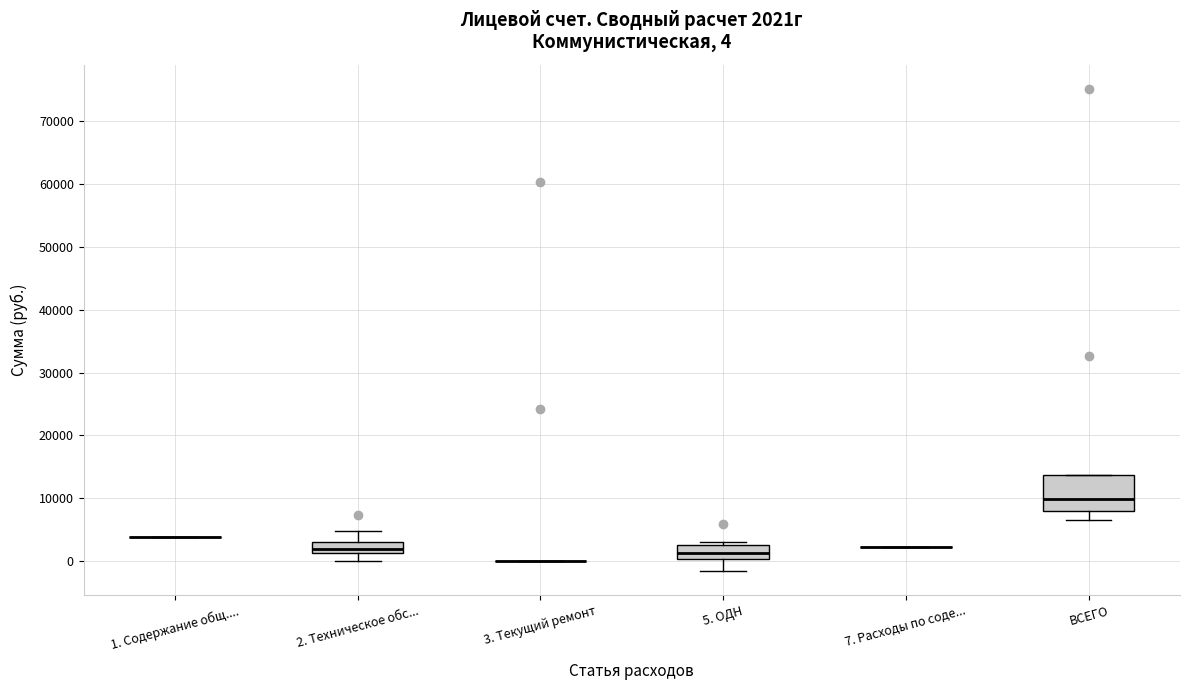

Comparing the boxes themselves (not the whiskers), which one is the tallest?

ВСЕГО